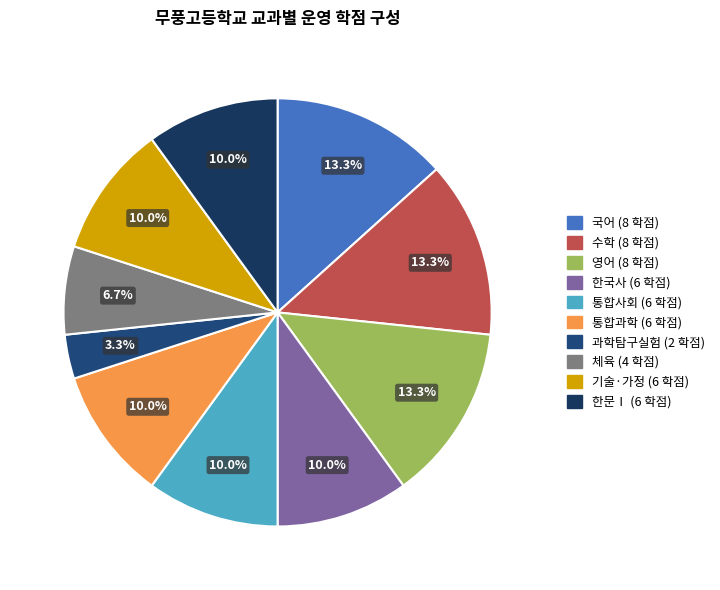

Between 통합과학 and 영어, which is larger?

영어